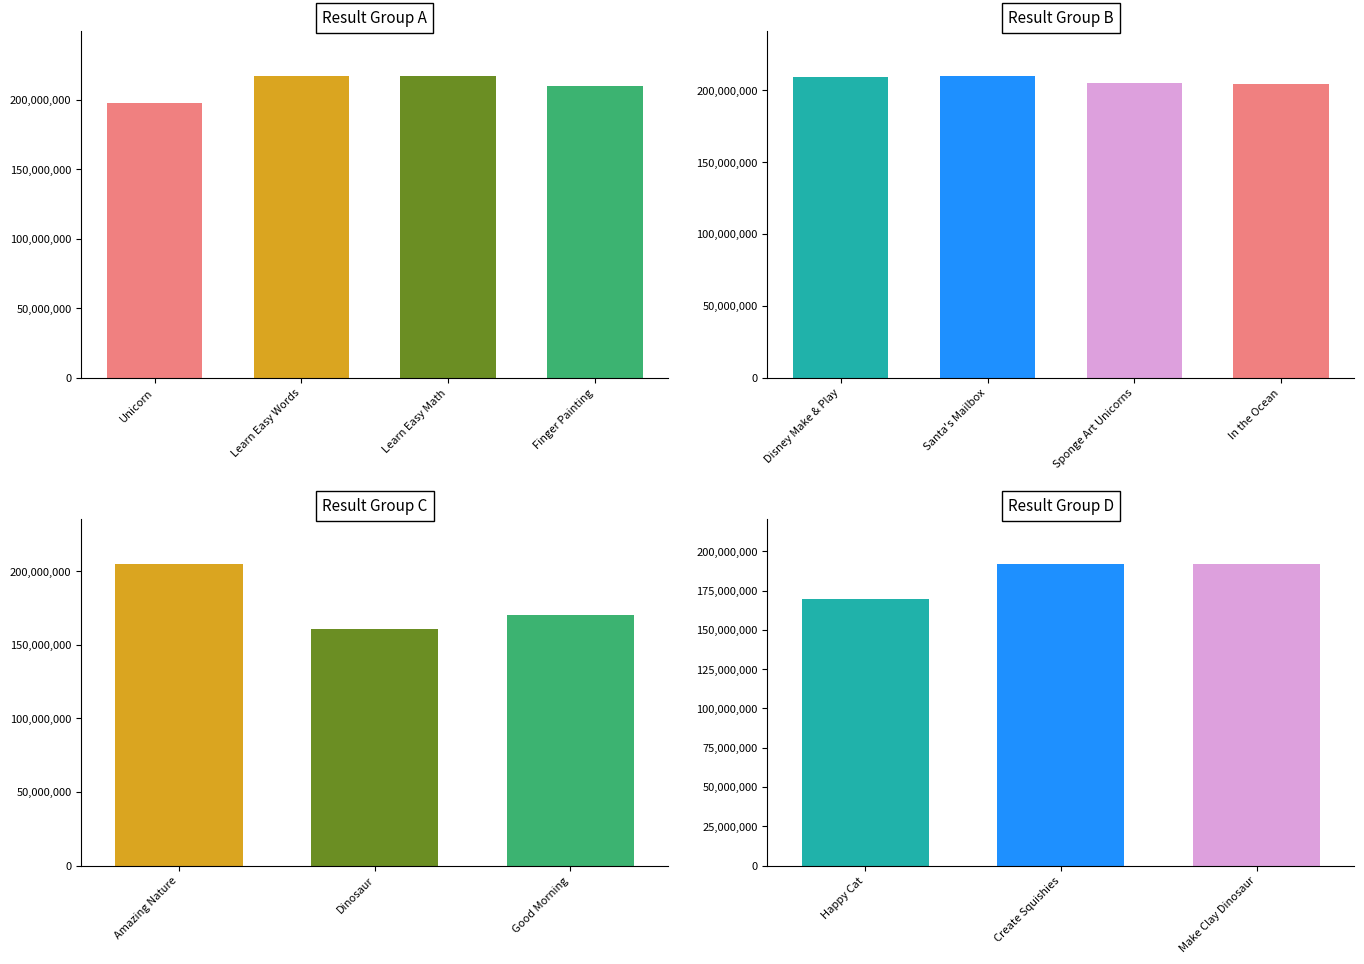

Count the number of categories in the chart.

14